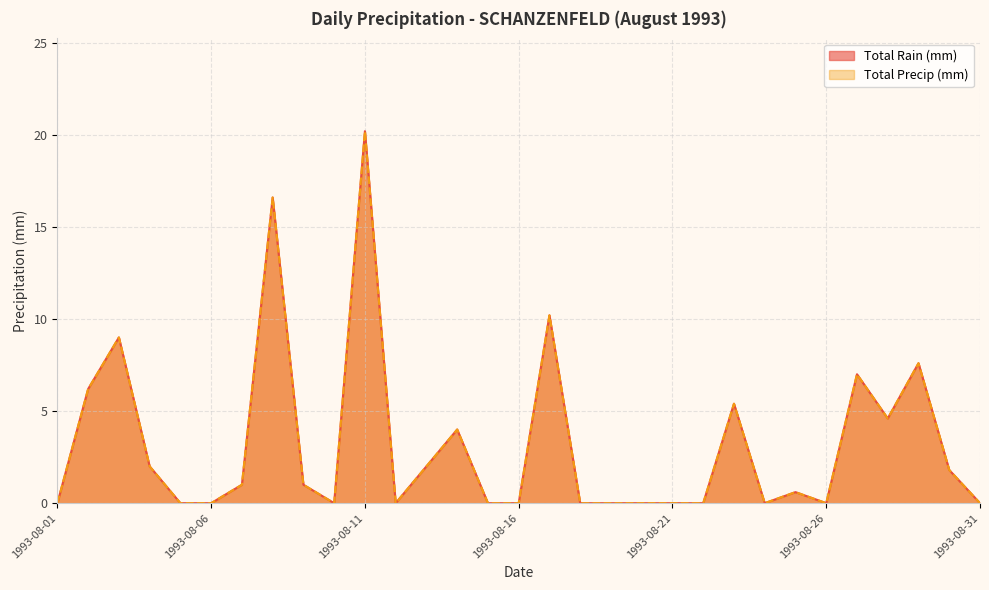

At how many categories does at least one series exceed 14?

2